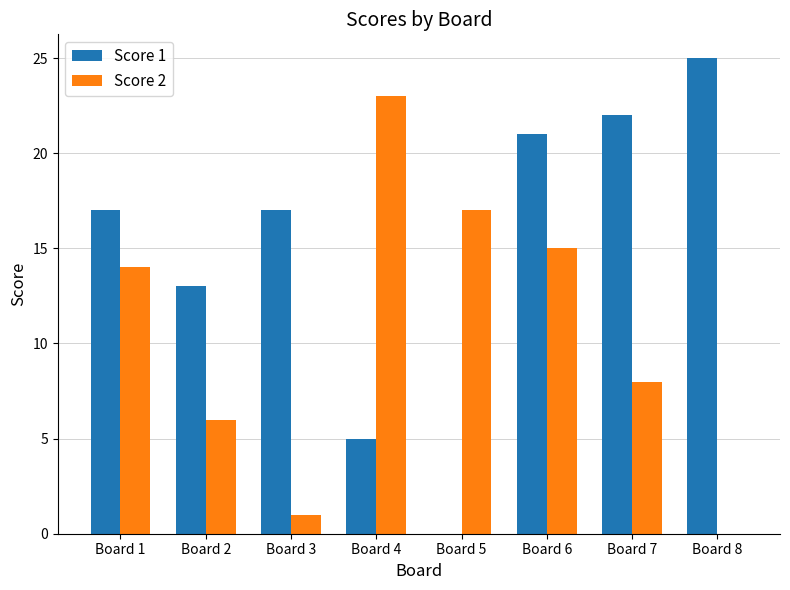

Which series changed the most between Board 4 and Board 6?

Score 1